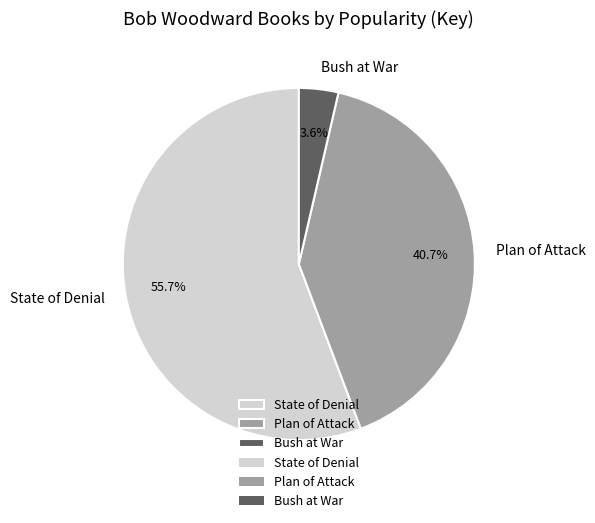

Which category has the biggest portion of the pie?

State of Denial